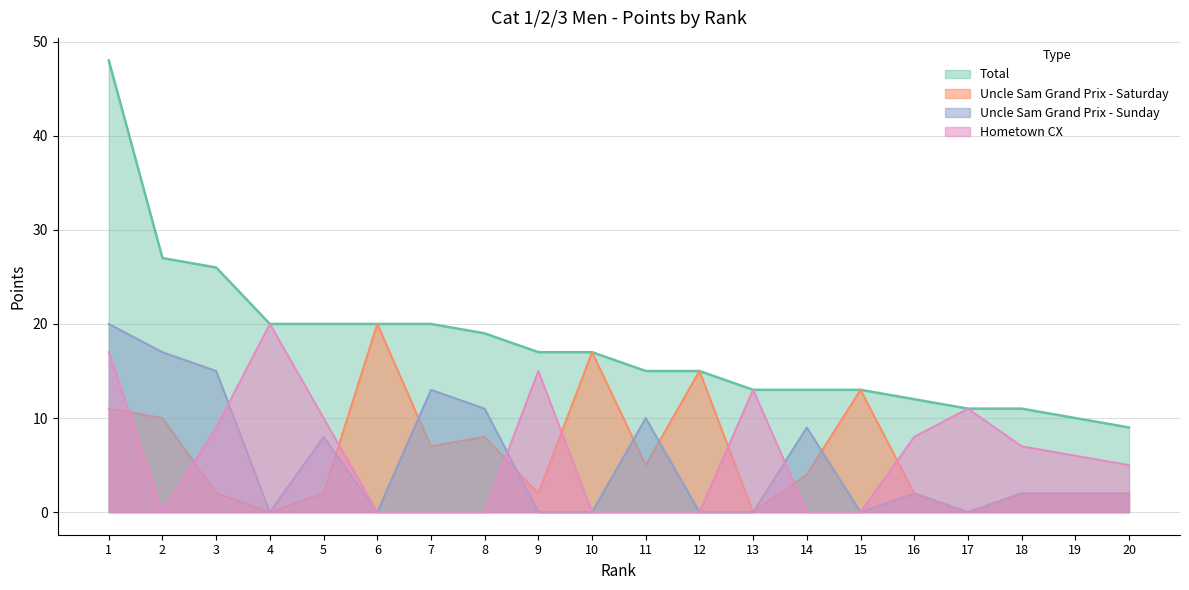

Between 7 and 5, which is larger?

7